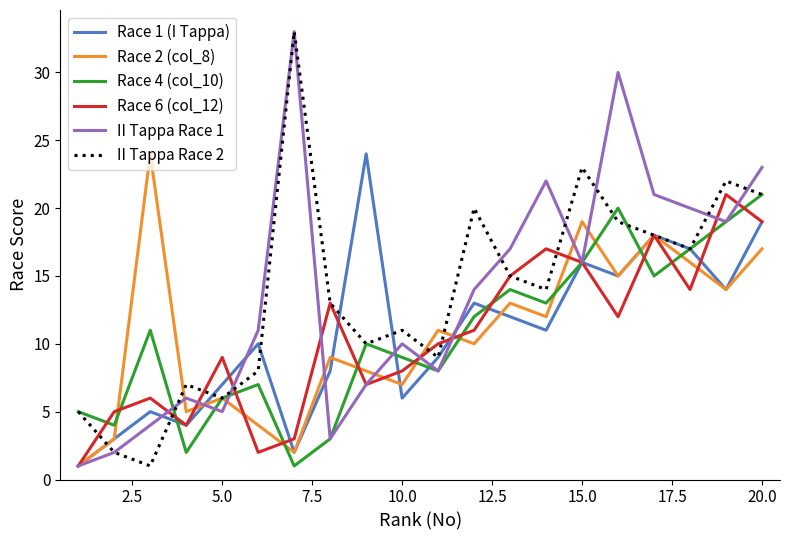

True or false: Race 1 (I Tappa) and Race 2 (col_8) cross at least once.

True